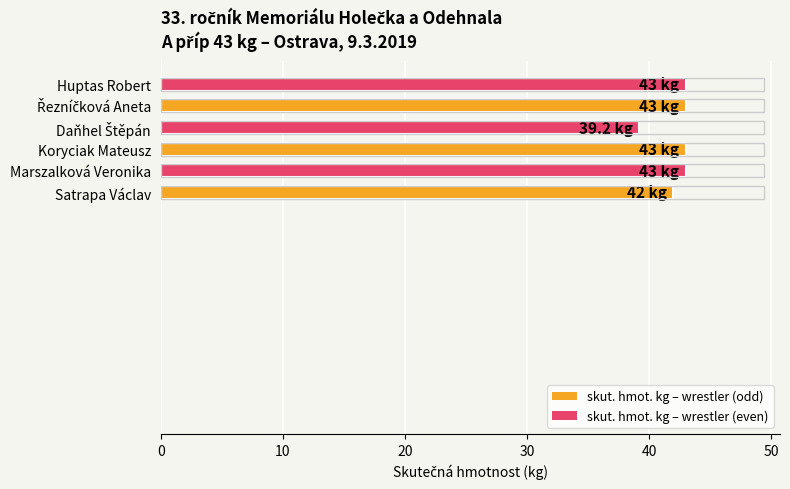

Reading top to bottom, transcribe all the data shown in this chart.

43.0	43.0	39.2	43.0	43.0	42.0